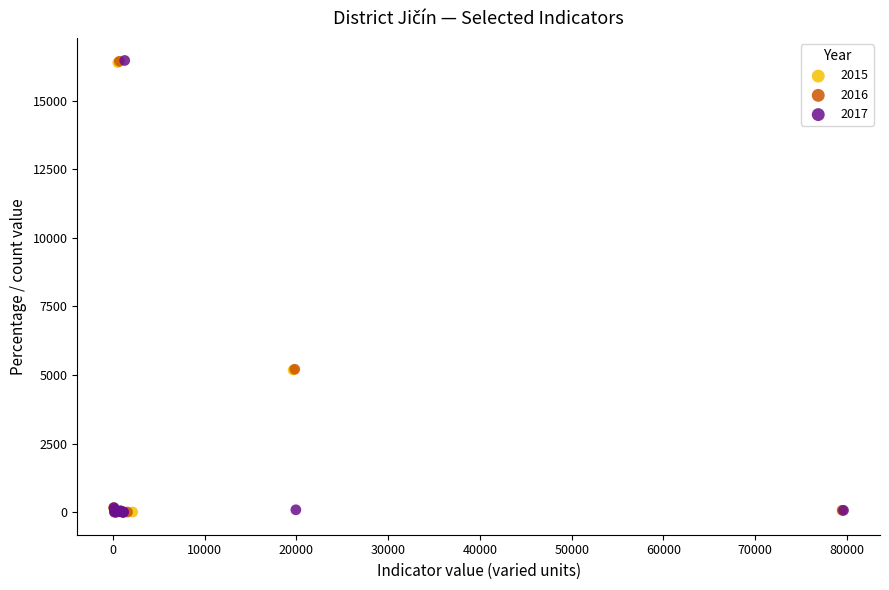

Which series has the widest spread of Y values?

2017